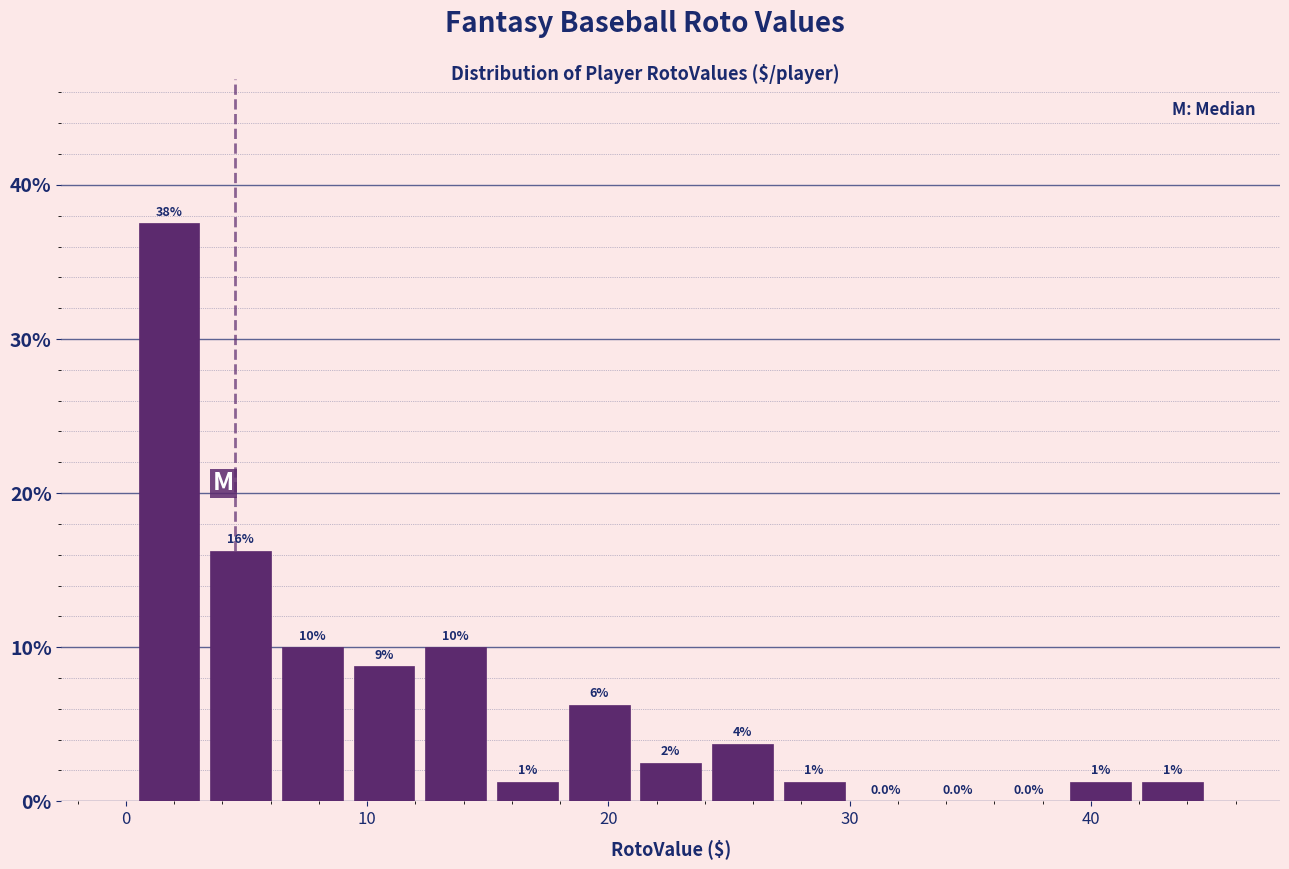

Around what value on the x-axis is the tallest bar? Give the approximate position of its centre, as read against the axis.

2